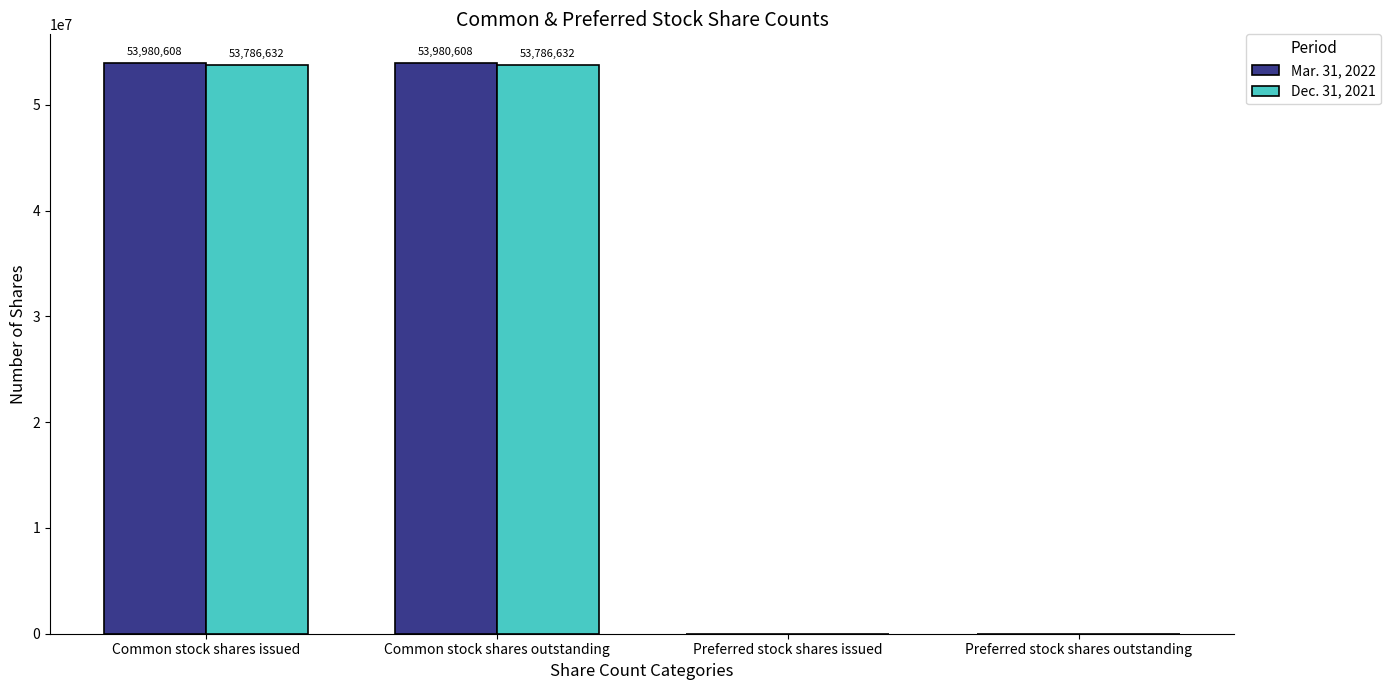

Reading right to left, what are all the values shown in this chart?

Mar. 31, 2022: 0	0	53980608	53980608
Dec. 31, 2021: 0	0	53786632	53786632